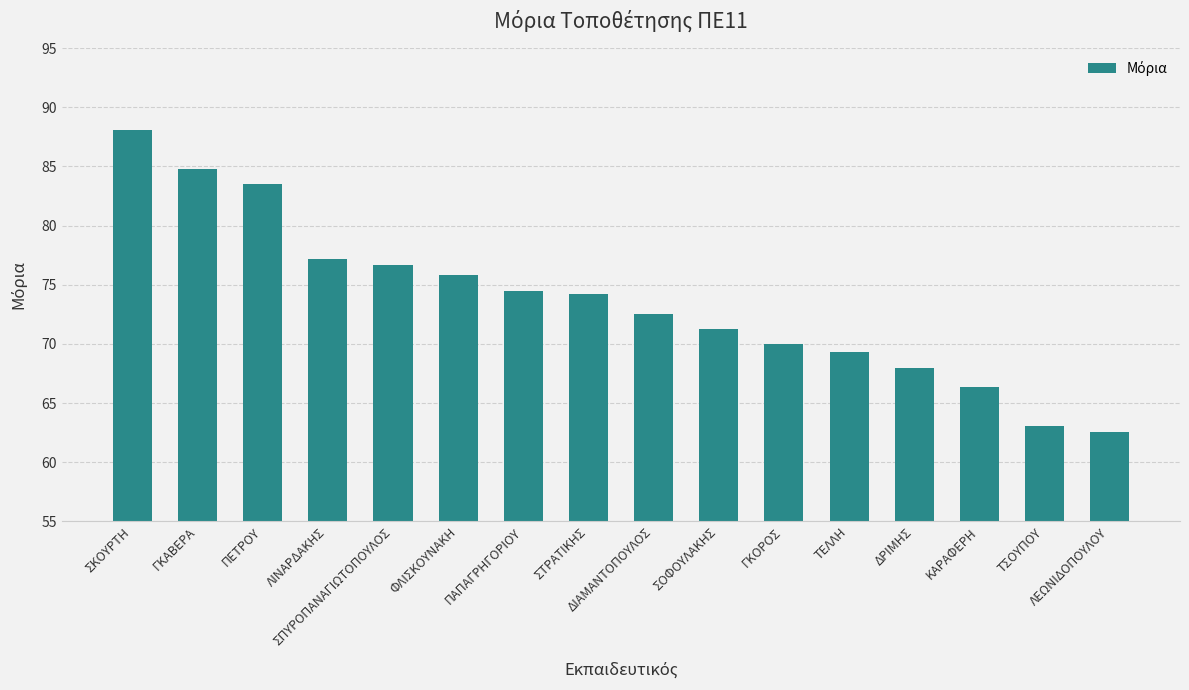

What is the difference between the maximum and minimum values?

25.5